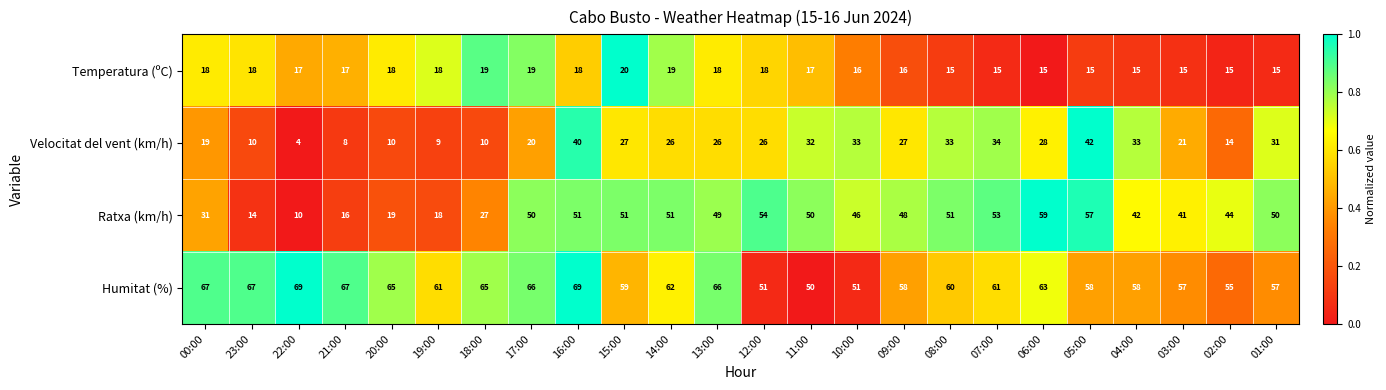

What is the difference between the Humitat (%) values at 04:00 and 02:00?

3